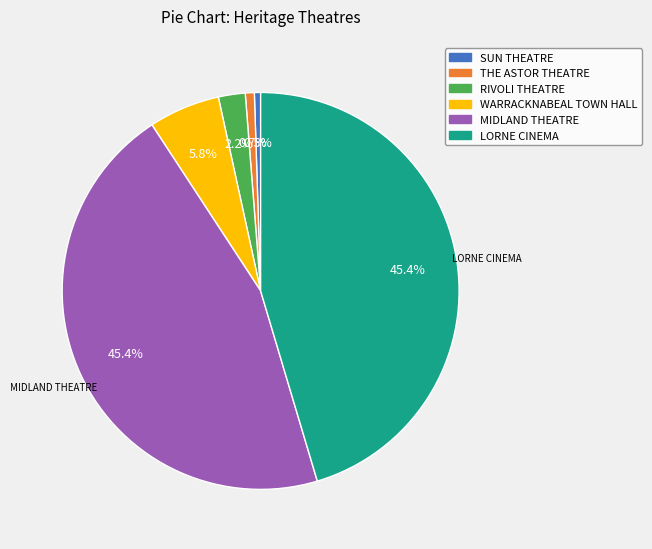

What portion of the pie excludes MIDLAND THEATRE?

54.6%